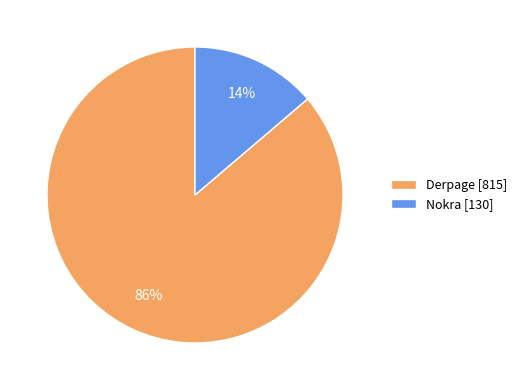

How many slices are in this pie chart?

2